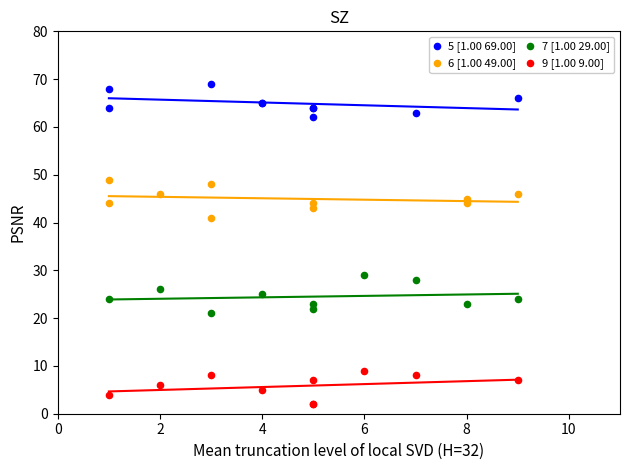

Which series contains the highest Y value?

5 [1.00 69.00]